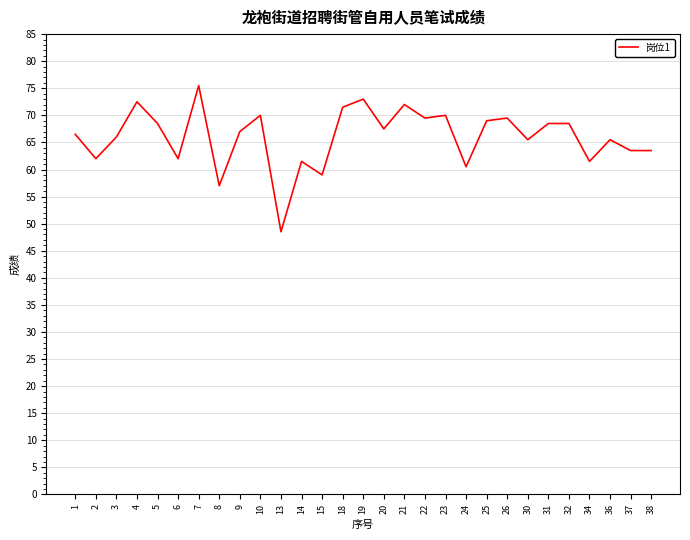

Approximately how many times larger is the value at 6 compared to 1?

0.9